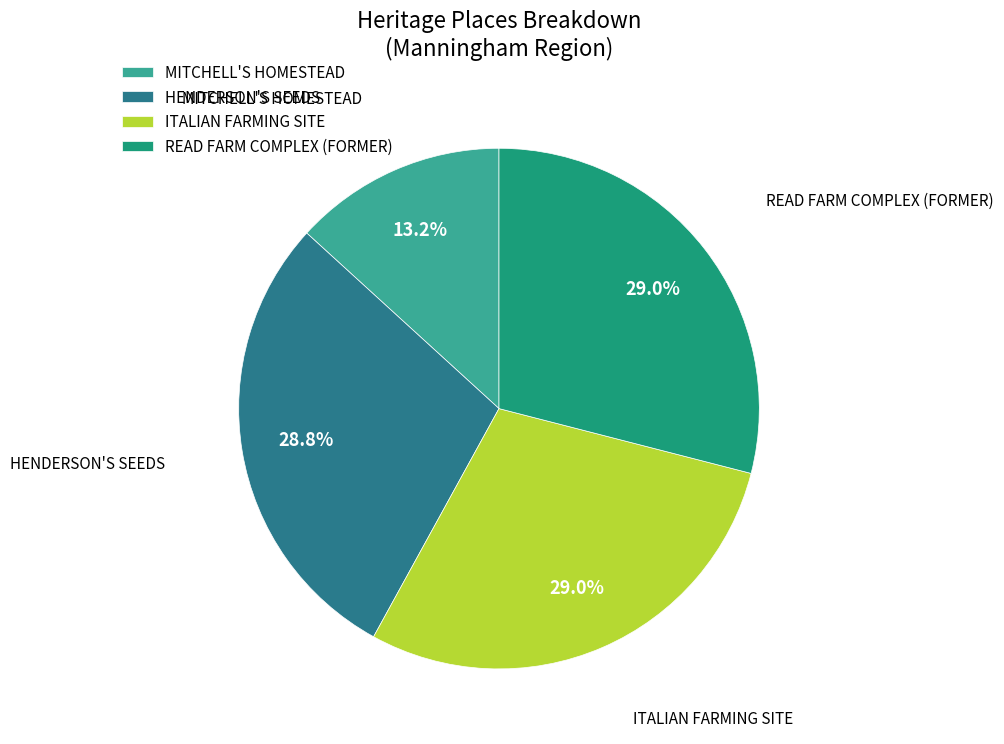

What is the ratio of the value at MITCHELL'S HOMESTEAD to the value at ITALIAN FARMING SITE?

0.5